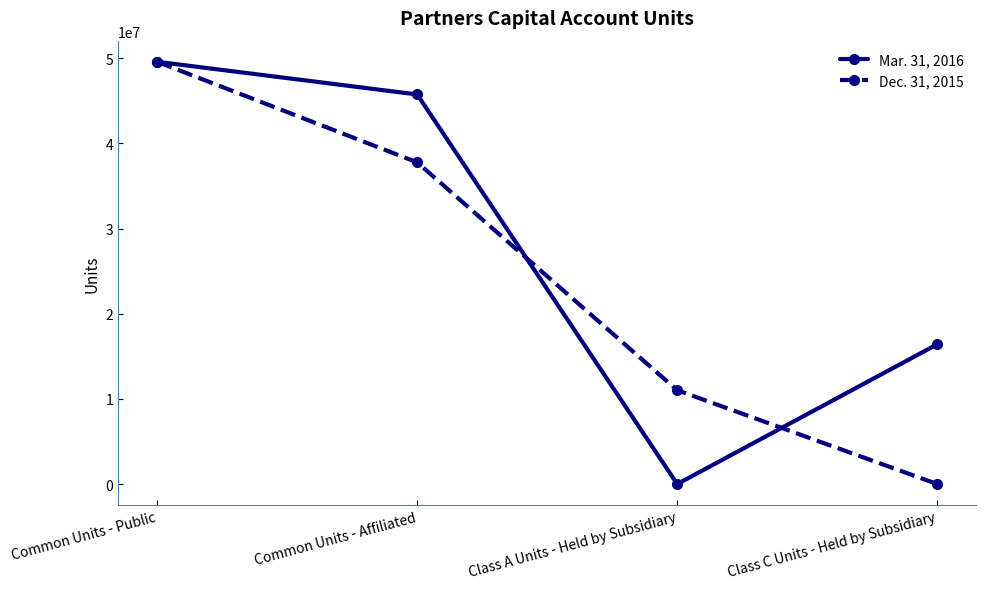

In Mar. 31, 2016, how many points are lower than both neighbors (excluding endpoints)?

1